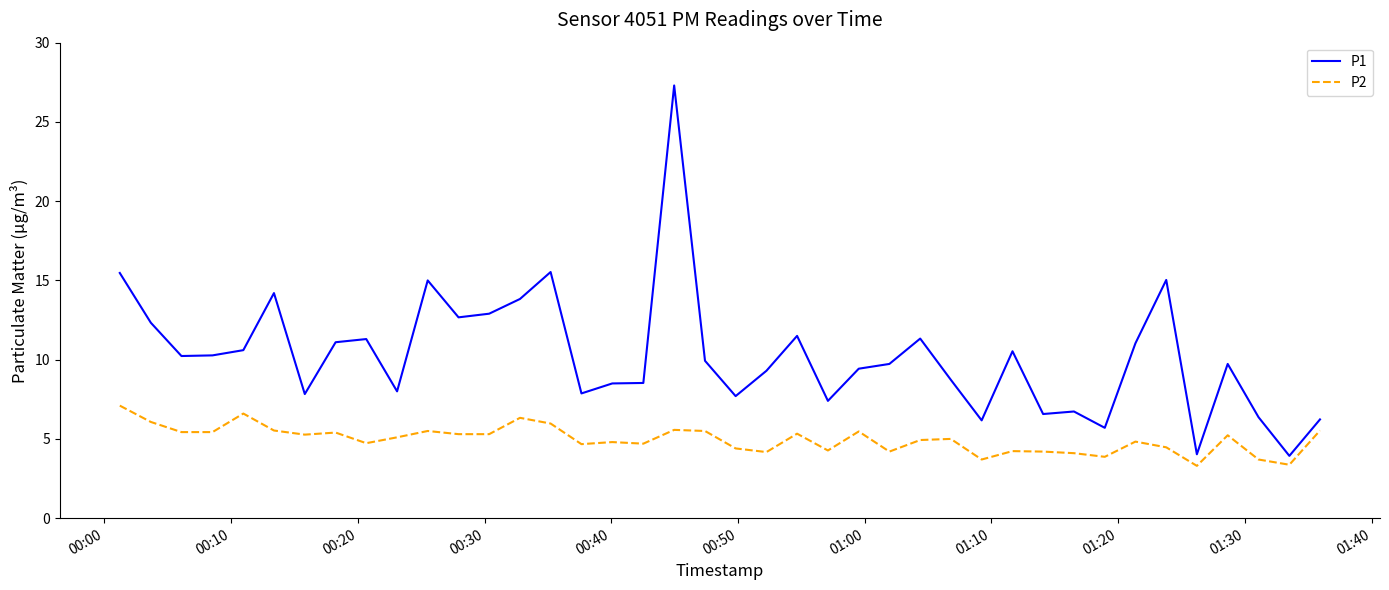

List the series in order of their overall mean, lowest first.

P2, P1